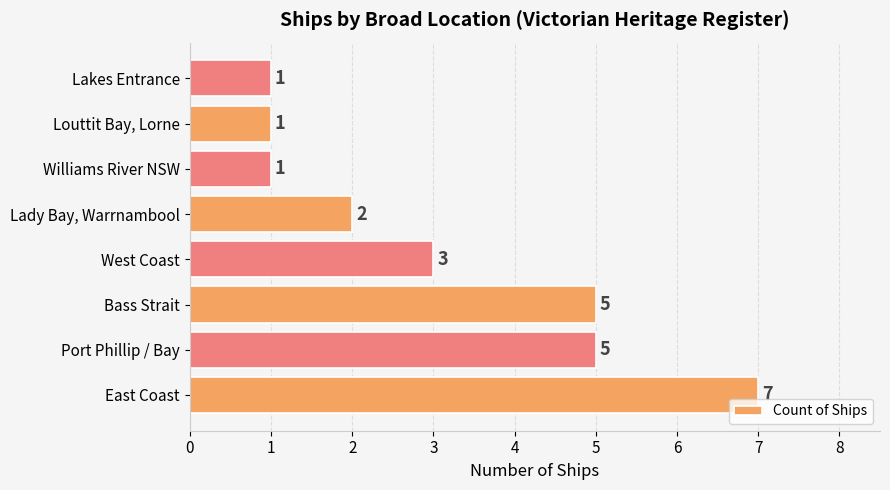

What is the sum of all values?

25